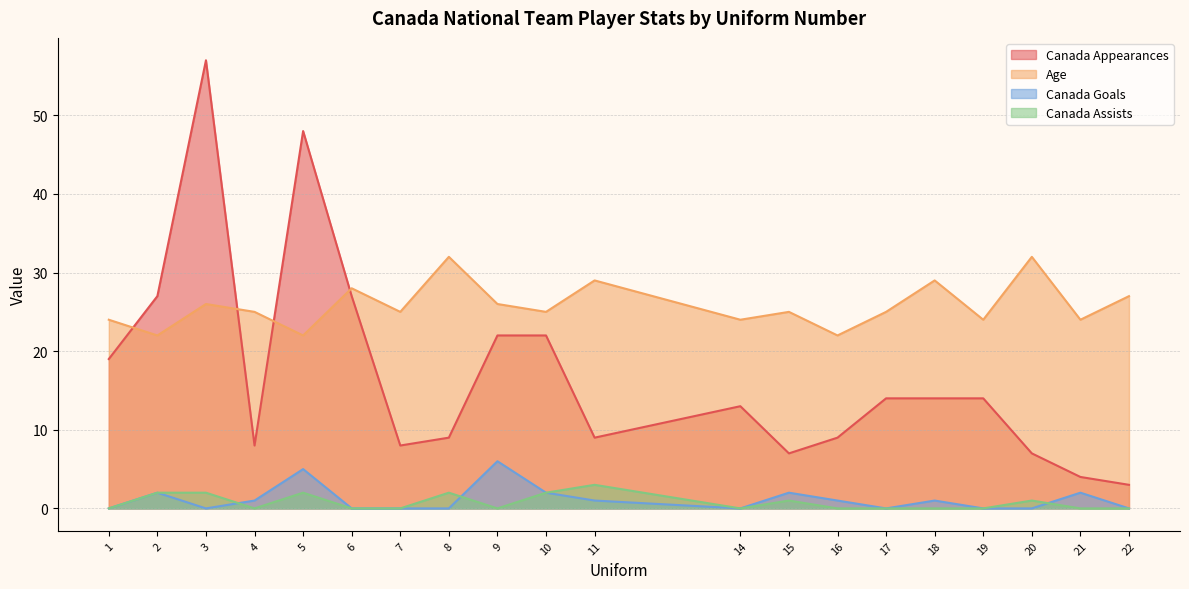

Which has a higher value, 3 or 5?

3